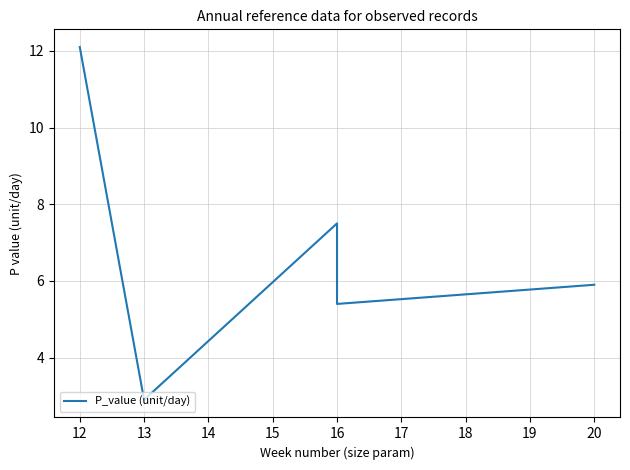

What is the approximate value at 20?

5.9